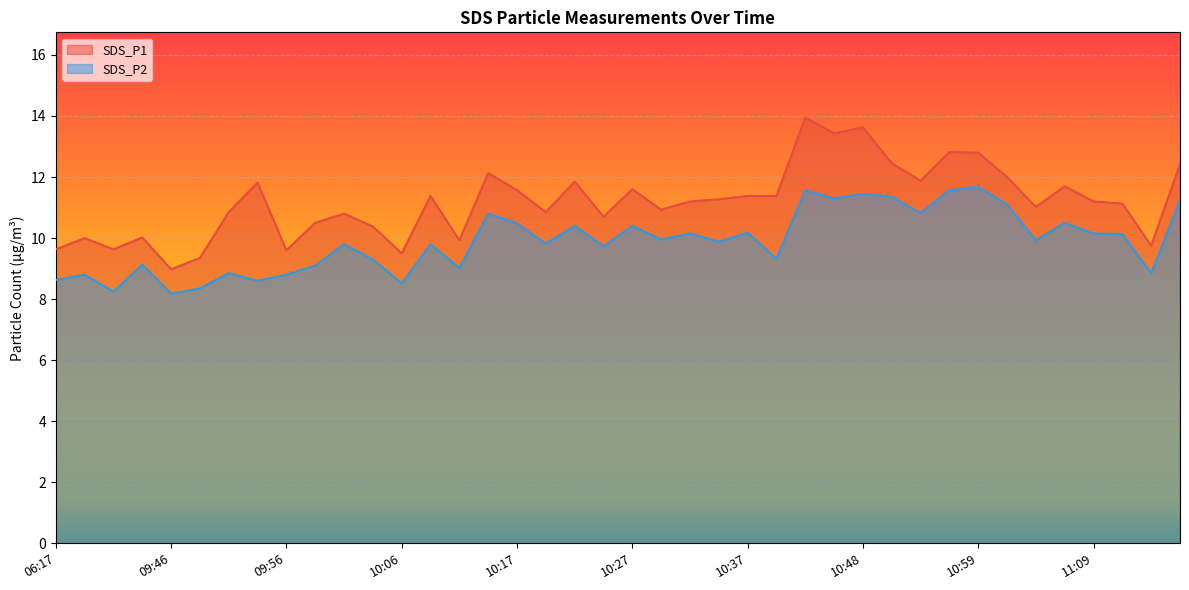

What is the total value across all series at 10:22?

22.2